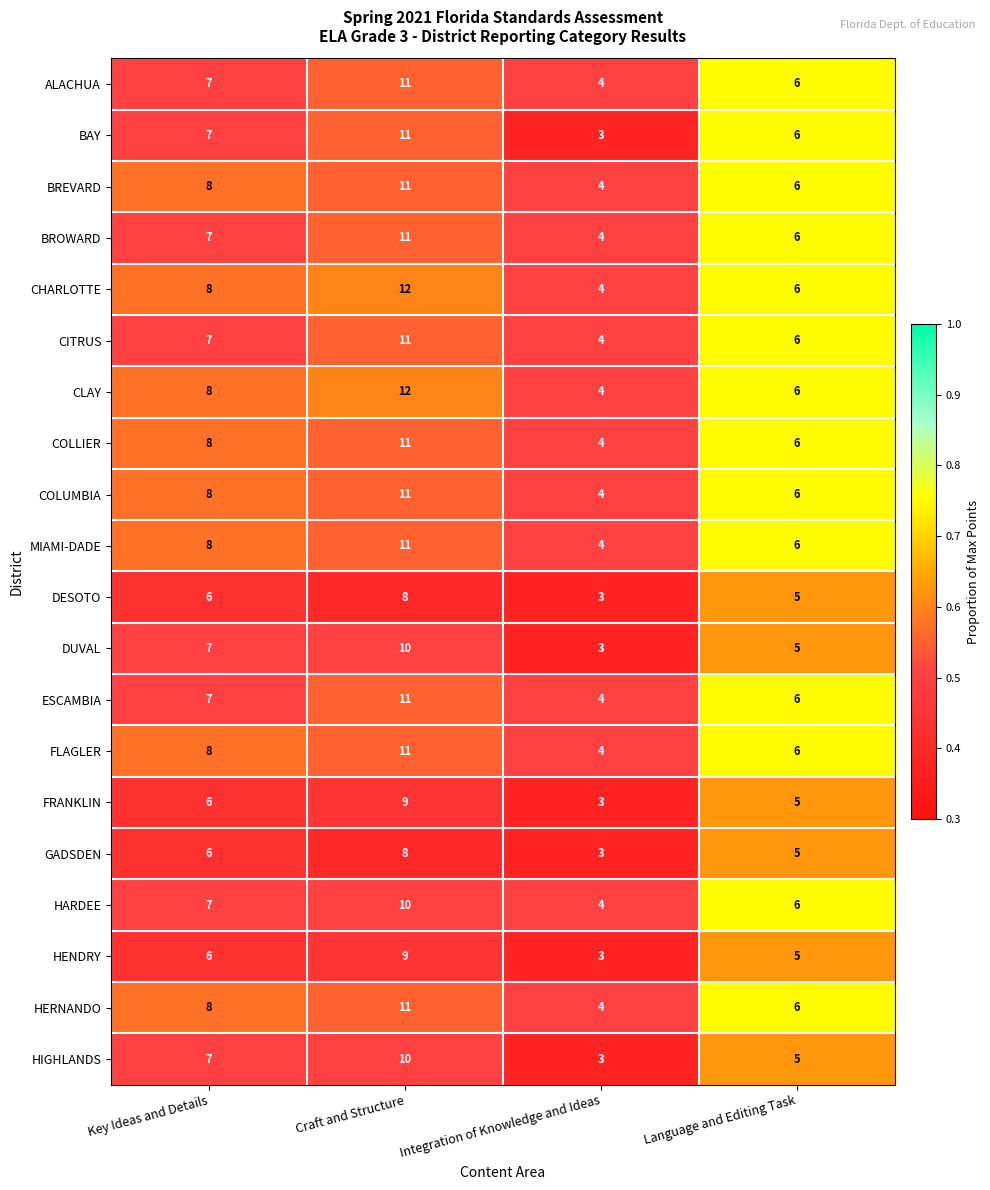

What is the difference between the highest and lowest values at Craft and Structure?

4